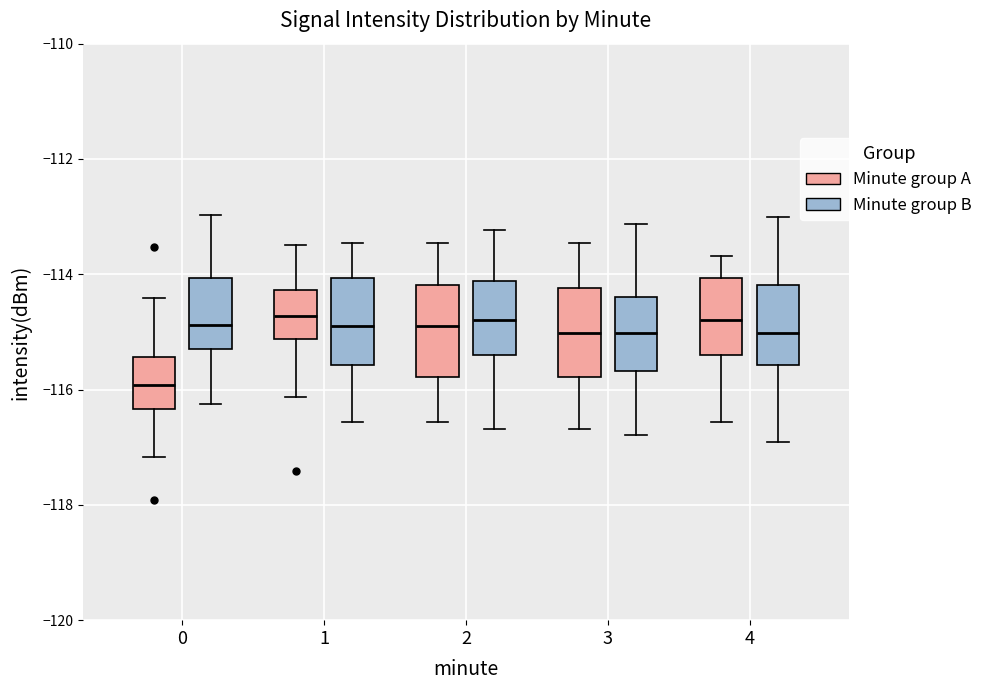

Where is the upper edge of the box for 3 (Minute group B) on the y-axis? The values are not printed on the chart, so give them approximately, as read against the axis.

-114.4